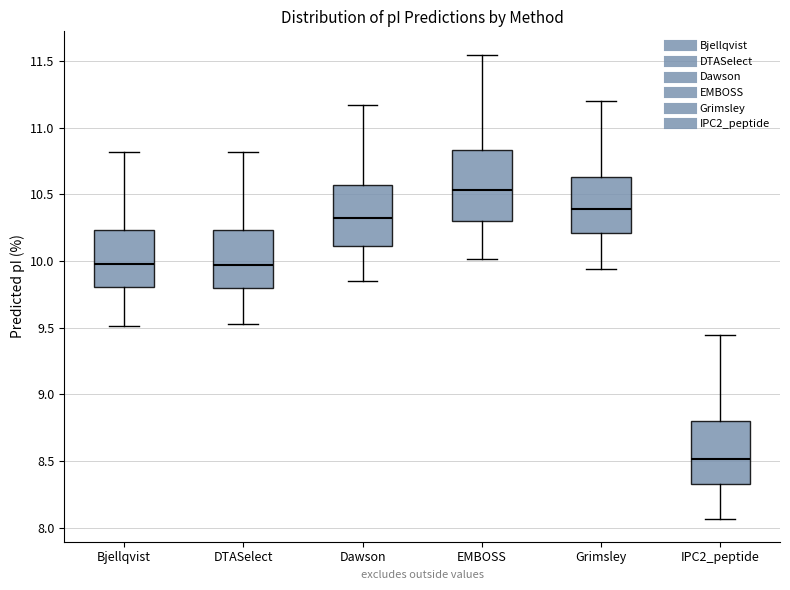

Where is the lower edge of the box for Dawson on the y-axis? The values are not printed on the chart, so give them approximately, as read against the axis.

10.10